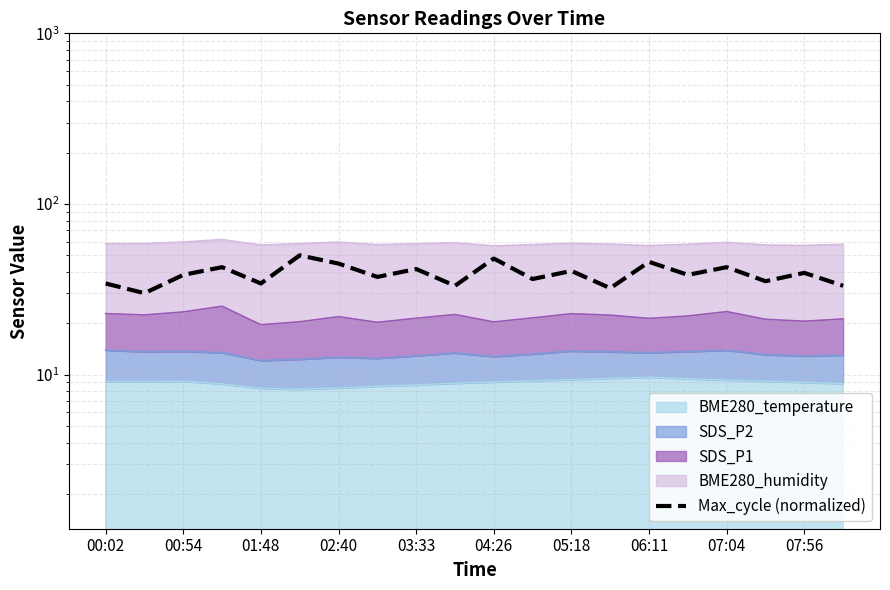

True or false: the data shows 47.9 at 04:26.

True